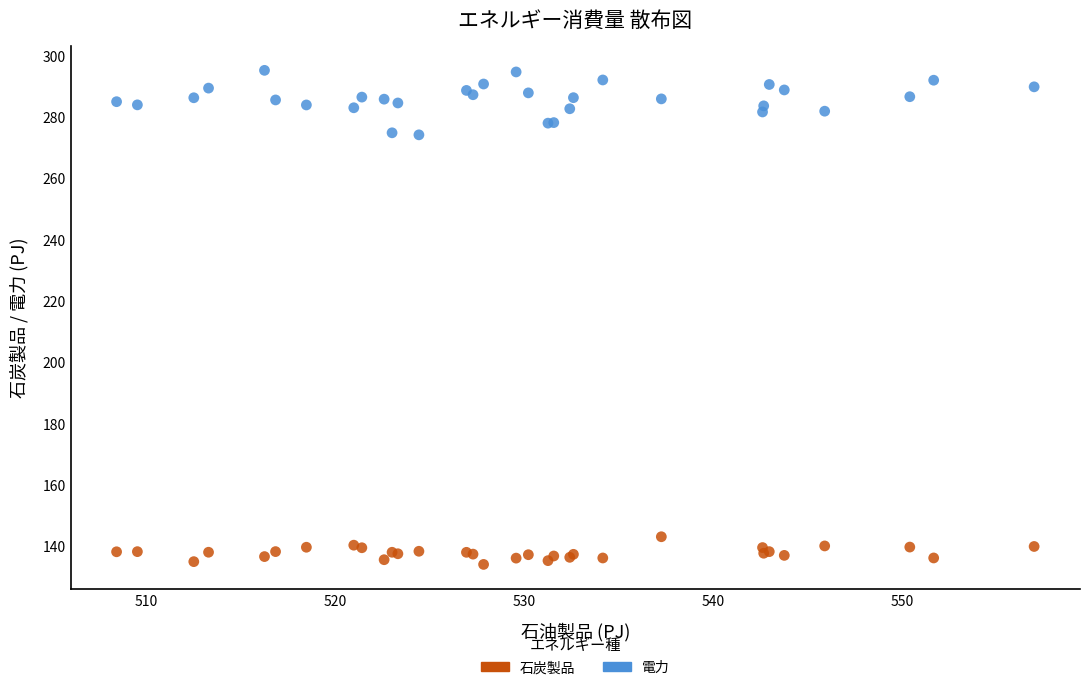

Which series has the largest Y range (max minus min)?

電力